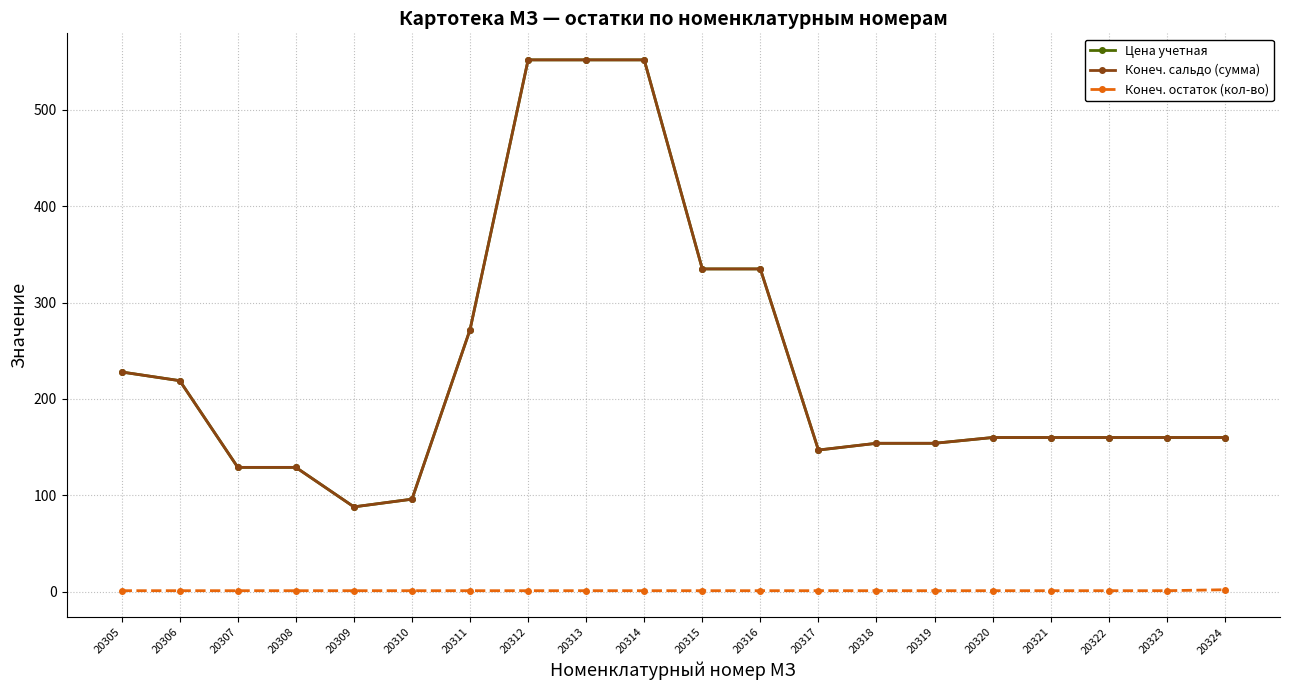

Is this an area chart (filled region under the line)?

No